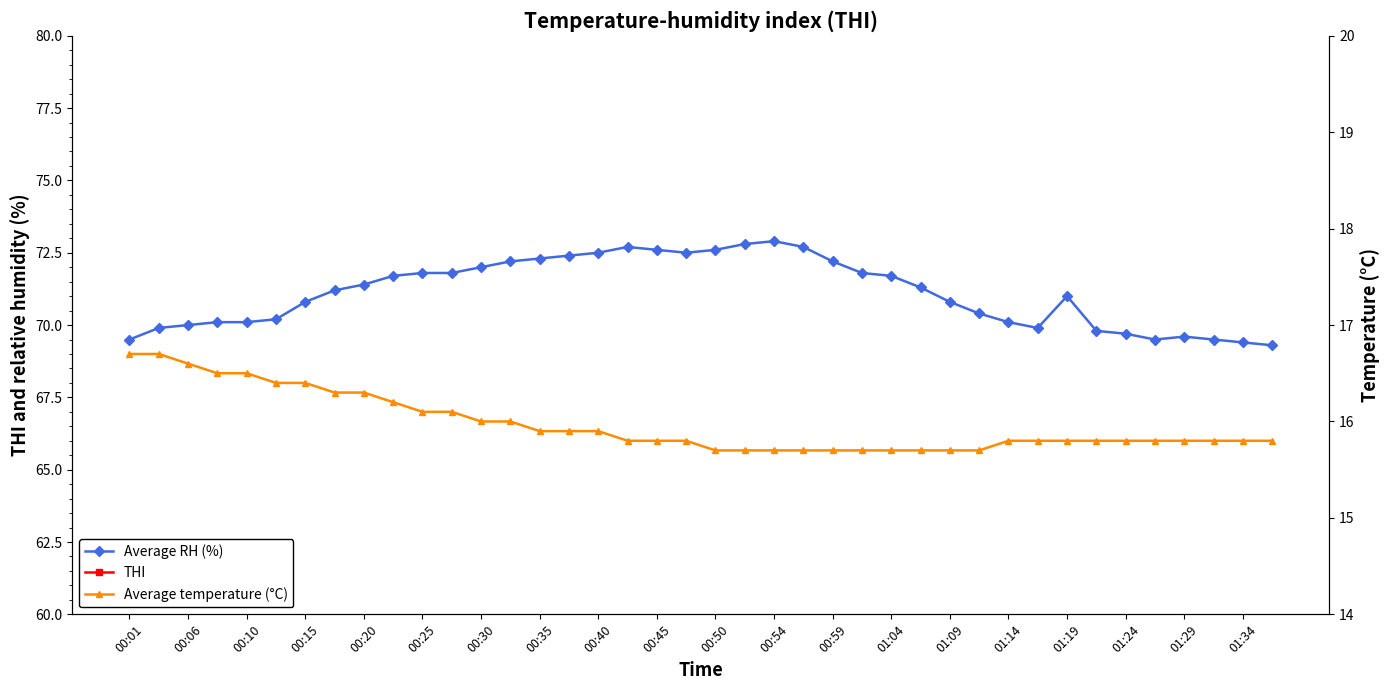

Is it true that THI equals 15.7 at 00:35?

True